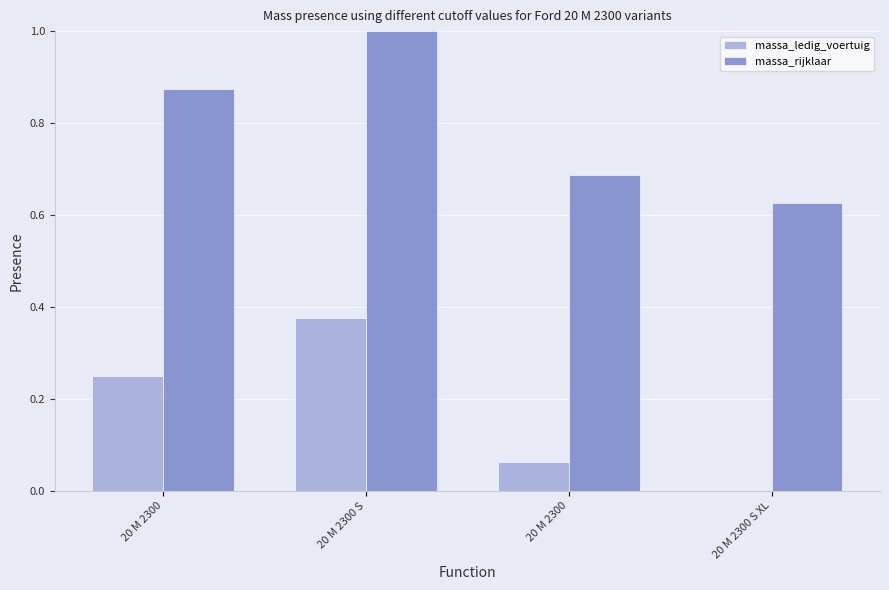

How many massa_rijklaar values are between 0 and 1?

4